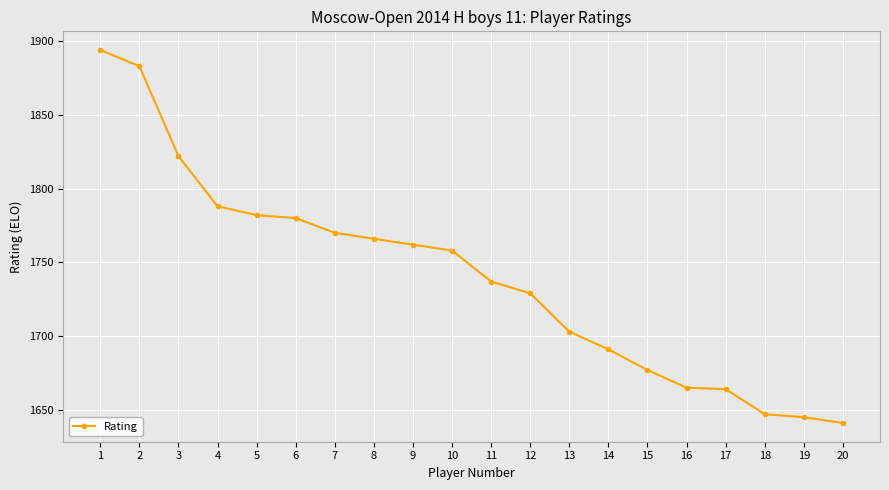

What is the sum of the values at 15 and 6?

3457